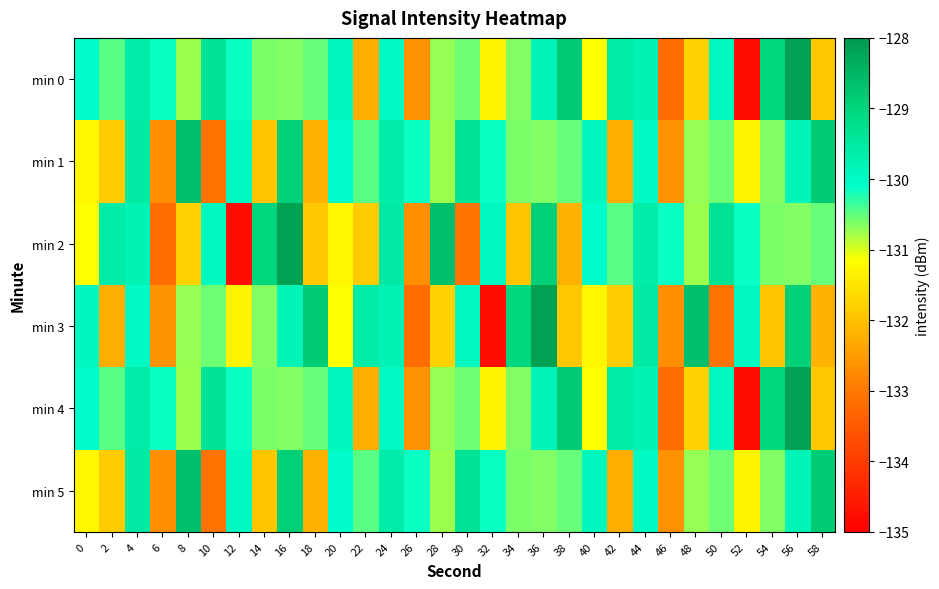

Which series has the largest total across all categories?

row_0